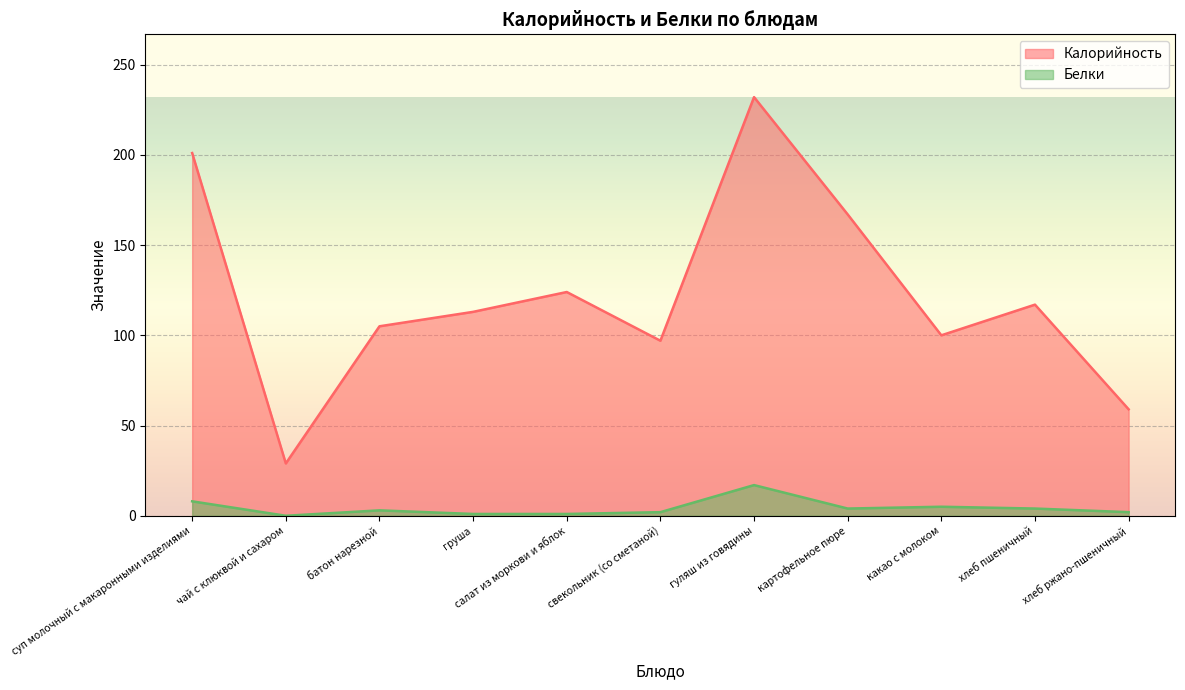

What are all the series names shown in the legend?

Калорийность, Белки